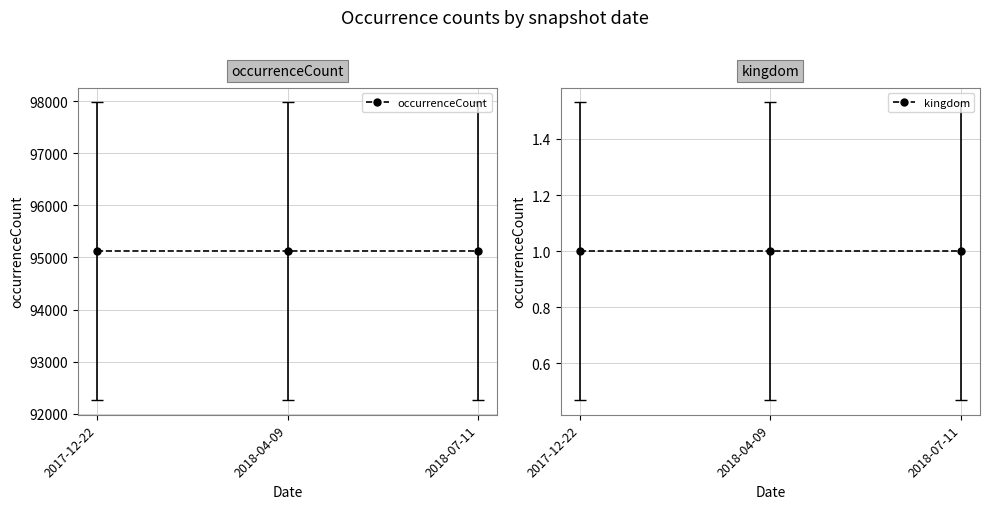

What is the sum of the kingdom values at 2018-07-11 and 2017-12-22?

2